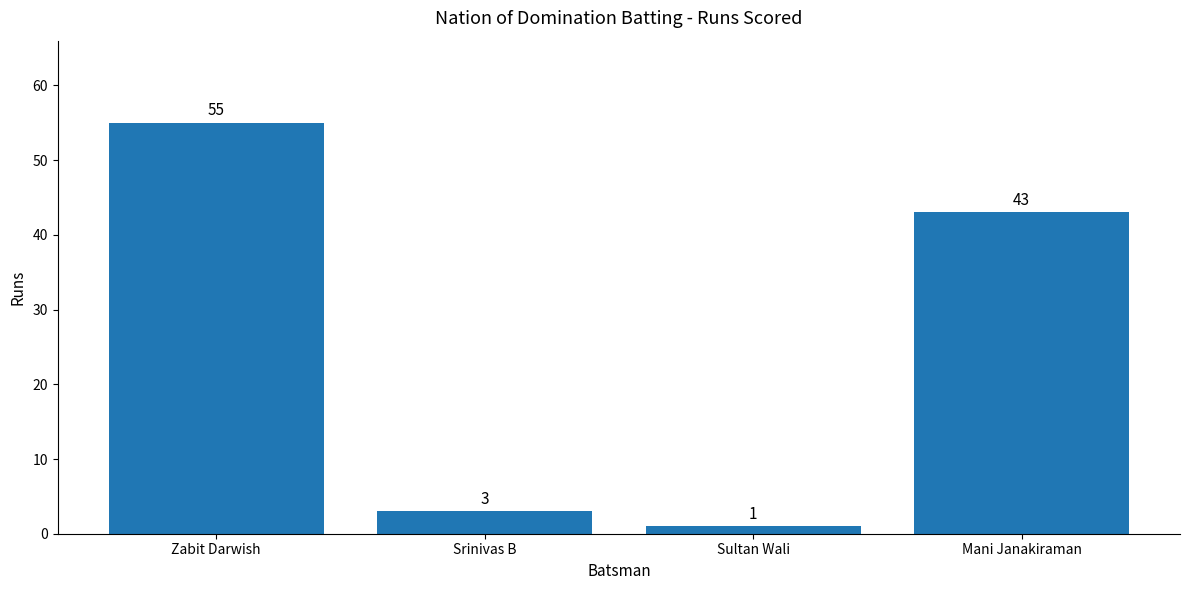

How many categories are shown in the chart?

4